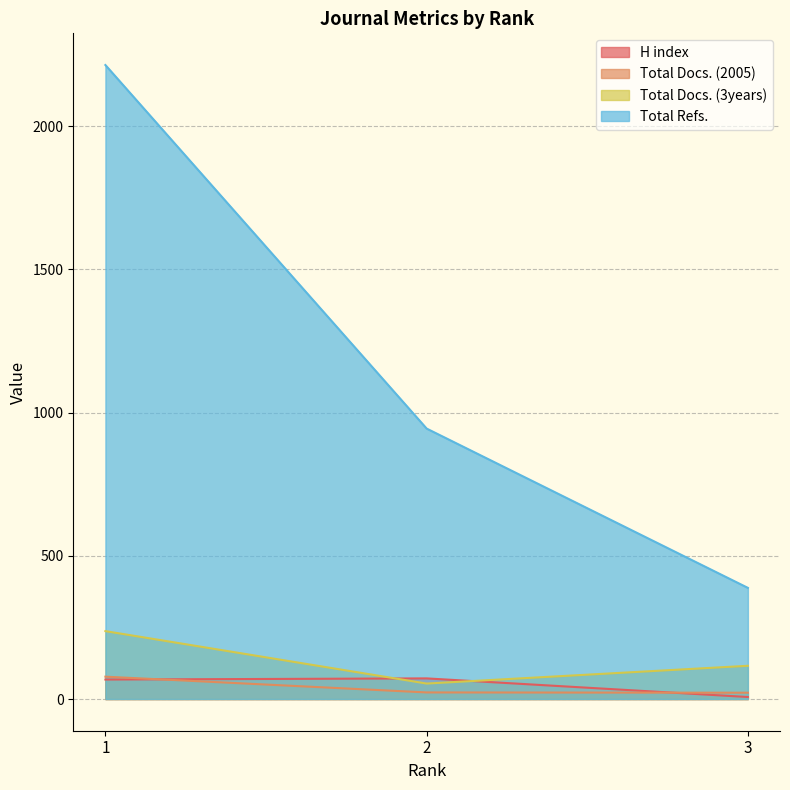

Which series has the largest total across all categories?

Total Refs.